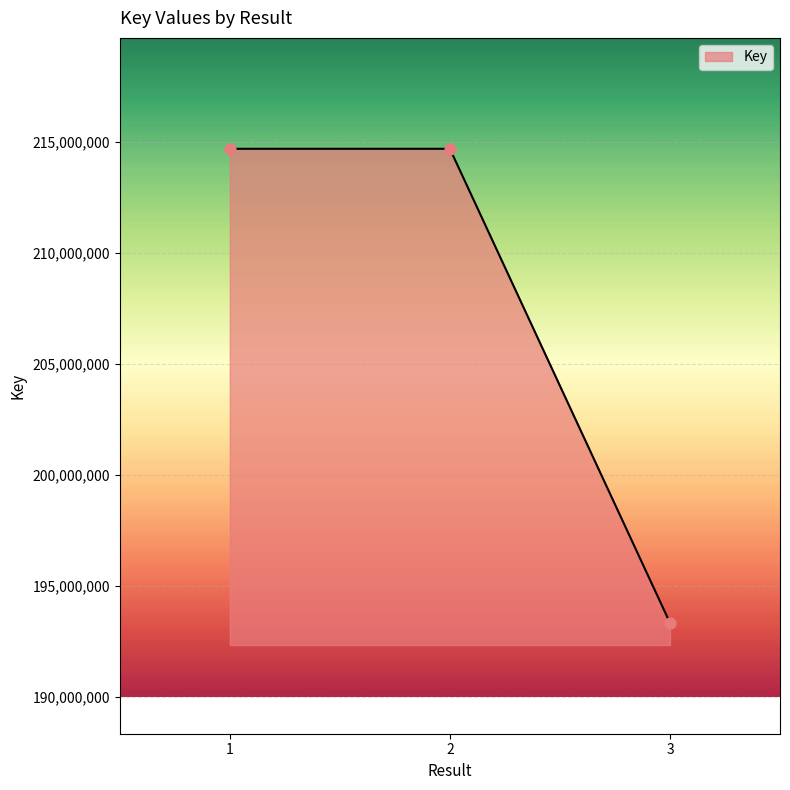

What is the change in value from 2 to 3?

-21370227